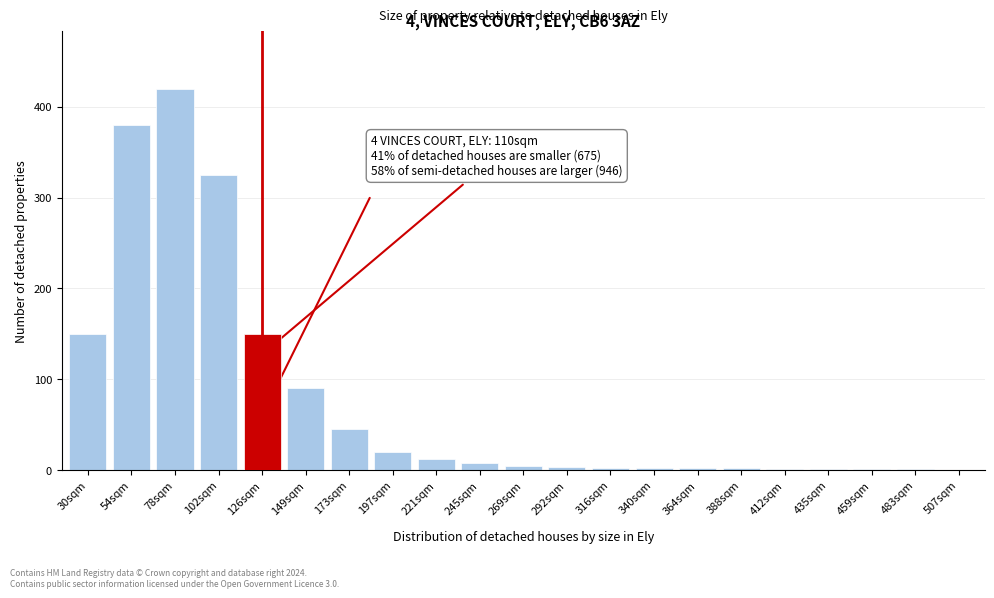

What is the sum of all values?

1623